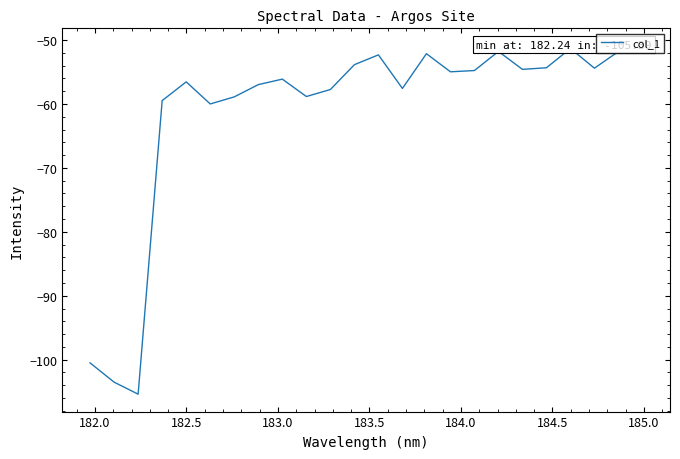

What is the average value?

-61.2